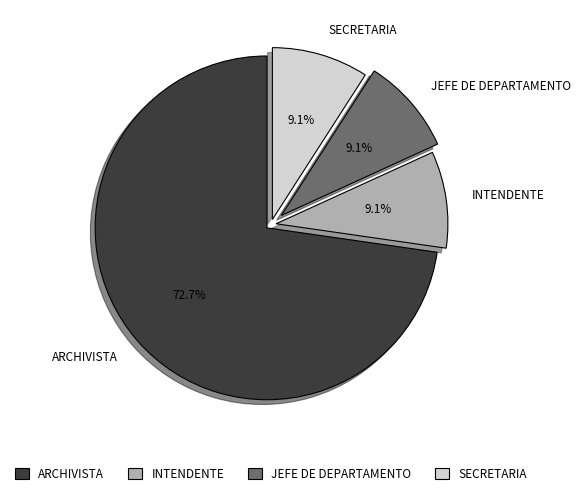

Which category has the biggest portion of the pie?

ARCHIVISTA